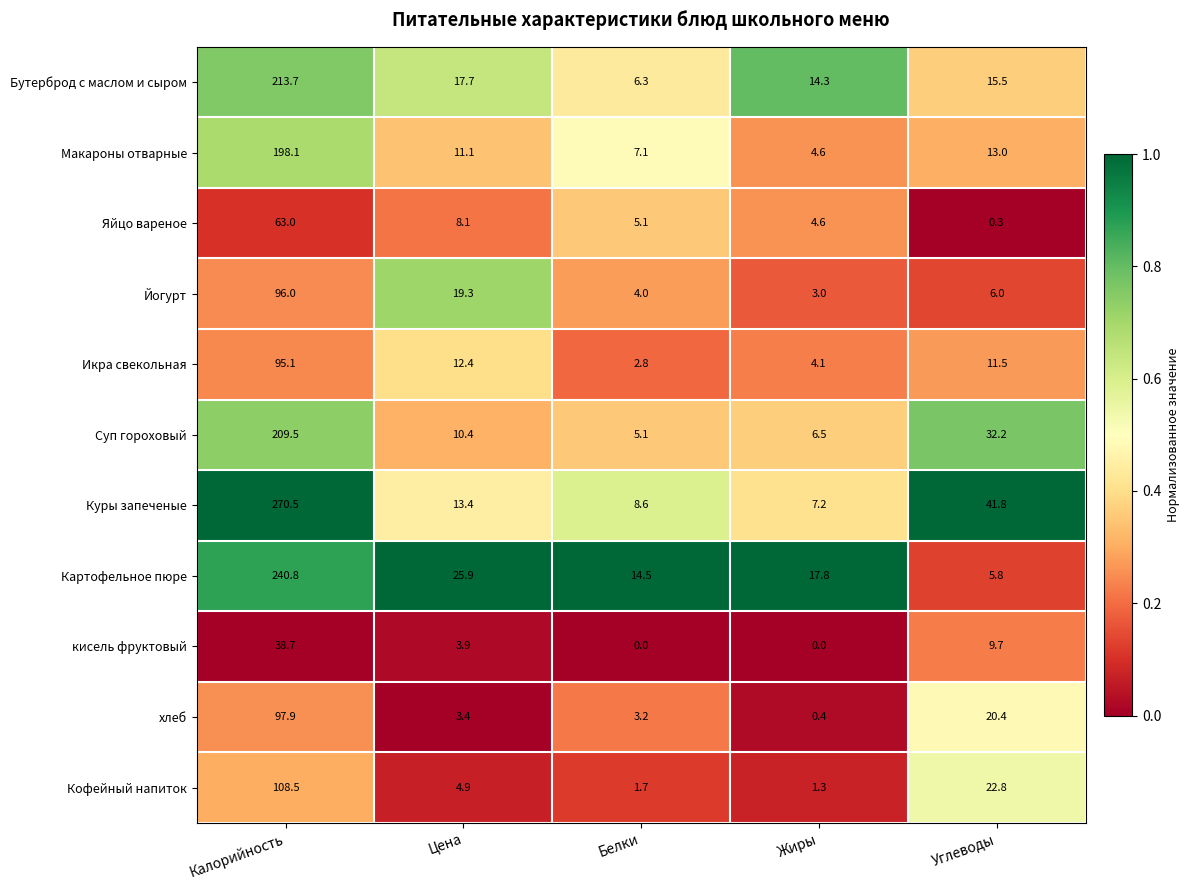

The Куры запеченые series shows 9.4 at Цена. True or false?

False